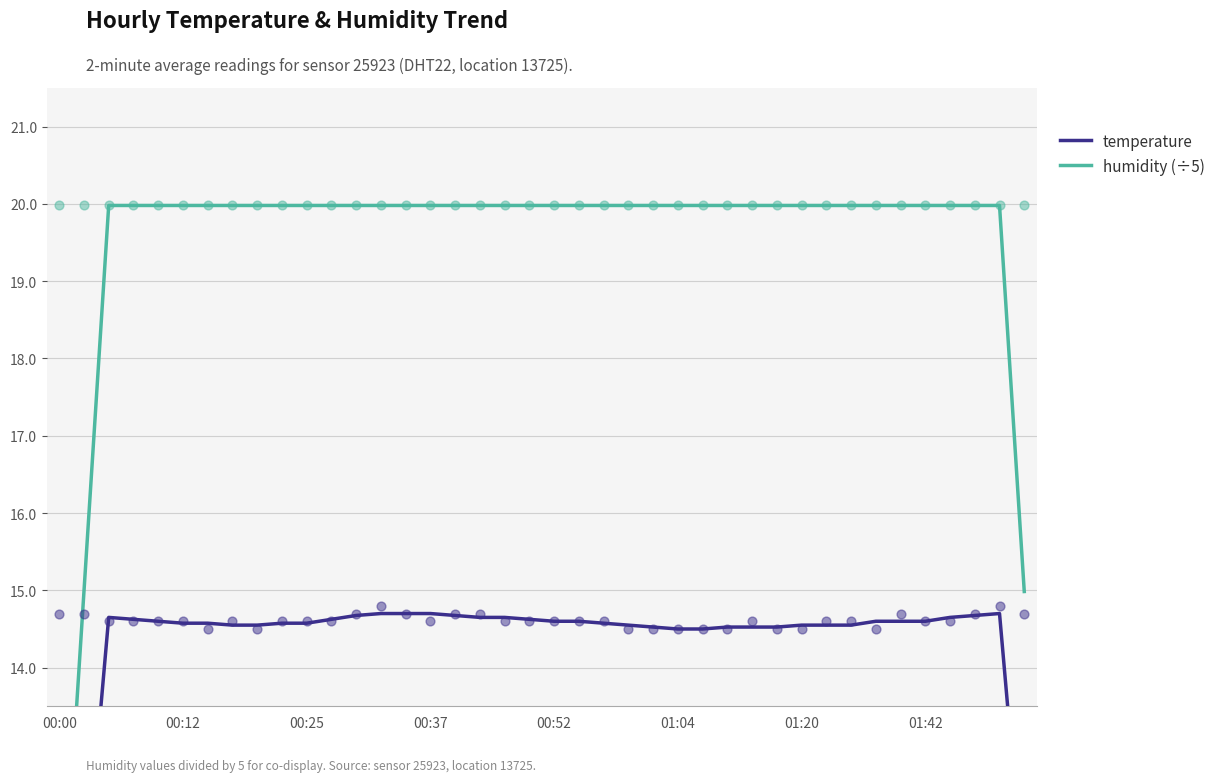

Which series has the largest Y range (max minus min)?

humidity (÷5)